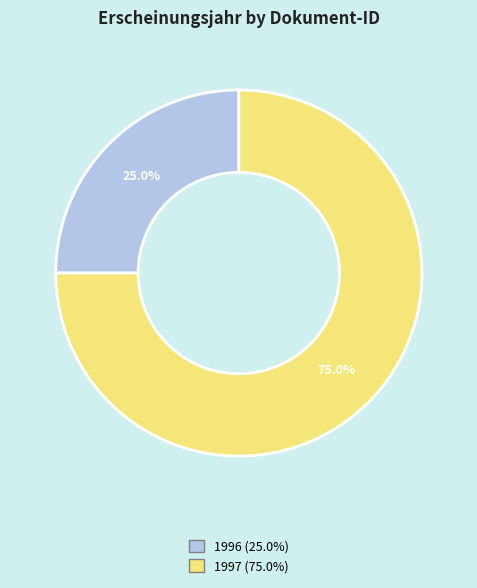

Does any single category account for the majority?

Yes